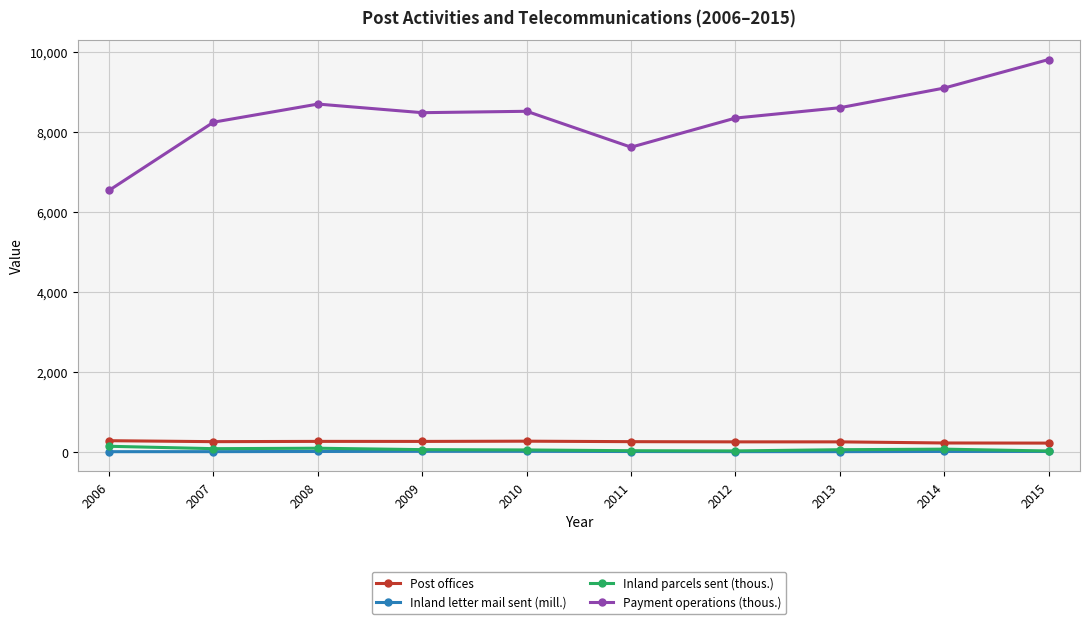

What is the total value across all series at 2010?

8881